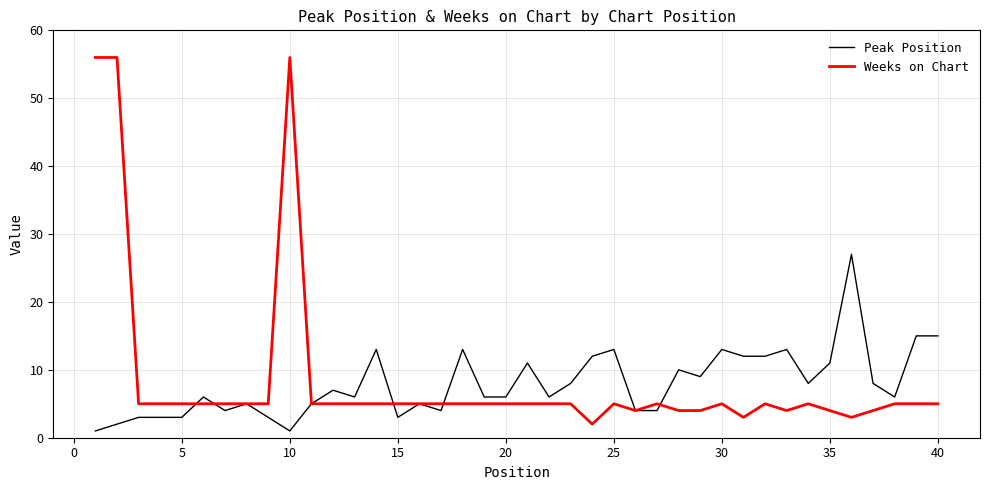

Which series has the widest spread of values?

Weeks on Chart